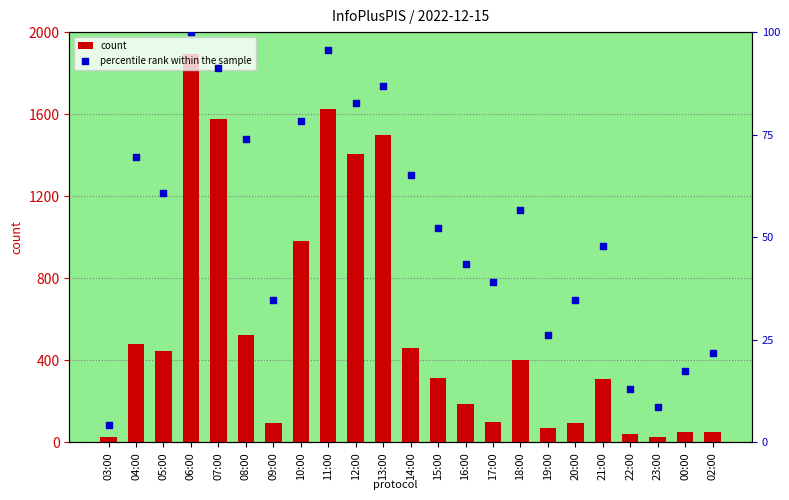

At which category is the sum across all series the highest?

06:00